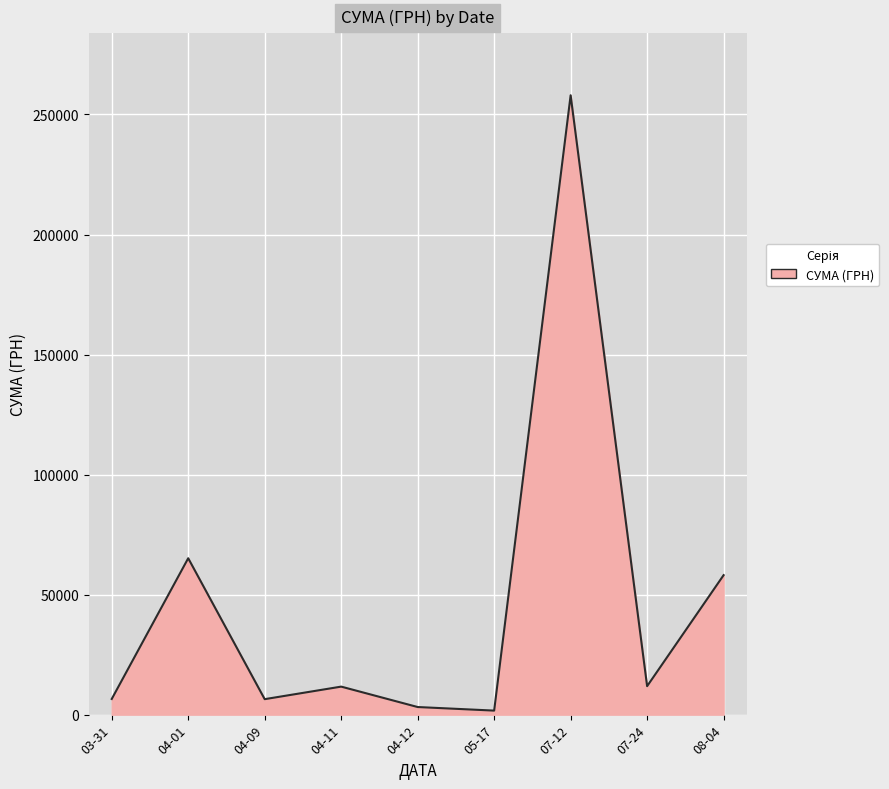

At which label is the value closest to 129840?

04-01